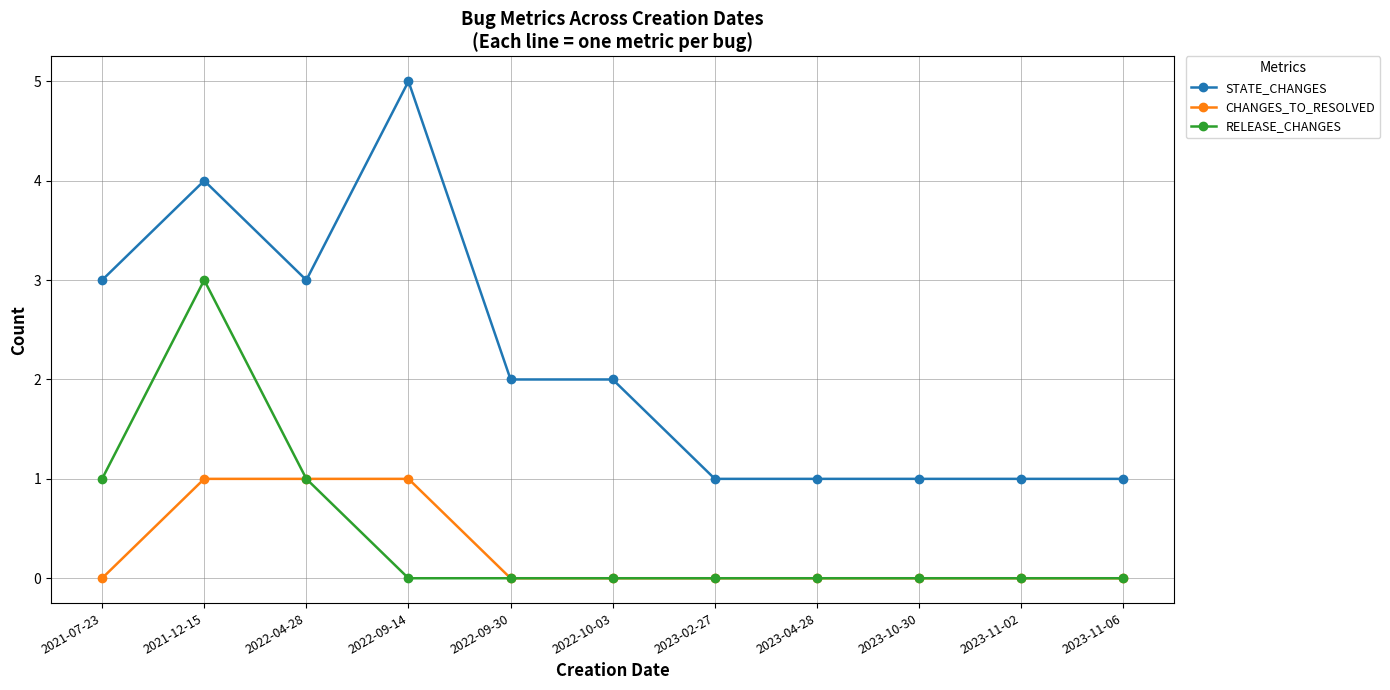

Is it true that STATE_CHANGES equals 1 at 2023-04-28?

True